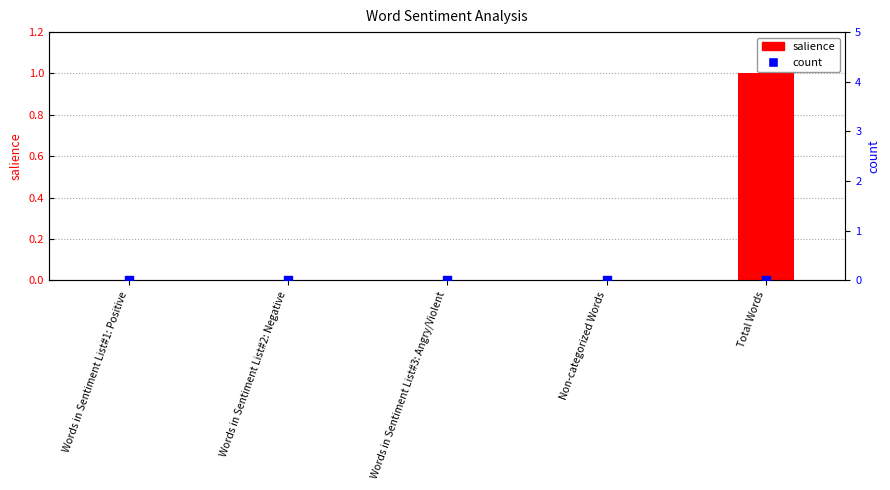

Which series reaches the minimum Y coordinate?

salience